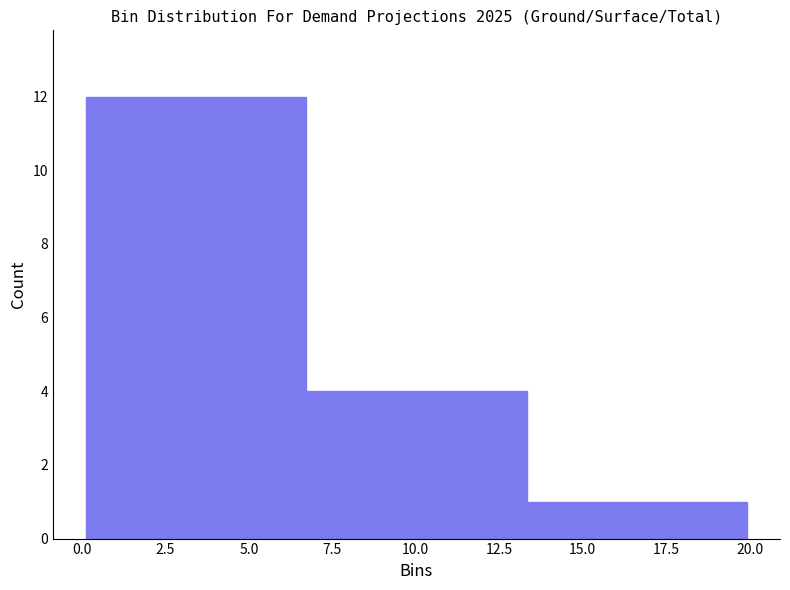

Reading left to right, list every bar in this chart as the range it spans on the x-axis followed by its height. Neither the bar edges nor the heights are printed on the chart, so give them approximately, as read against the axes.

0.0 to 6.5: 12
6.5 to 13.5: 4
13.5 to 20.0: 1